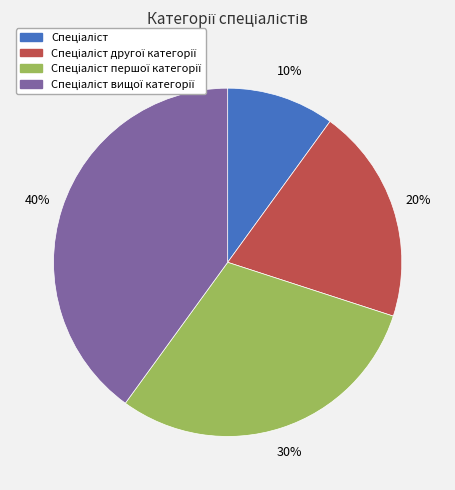

To the nearest percent, what is the difference between the largest and smallest slice percentages?

30%